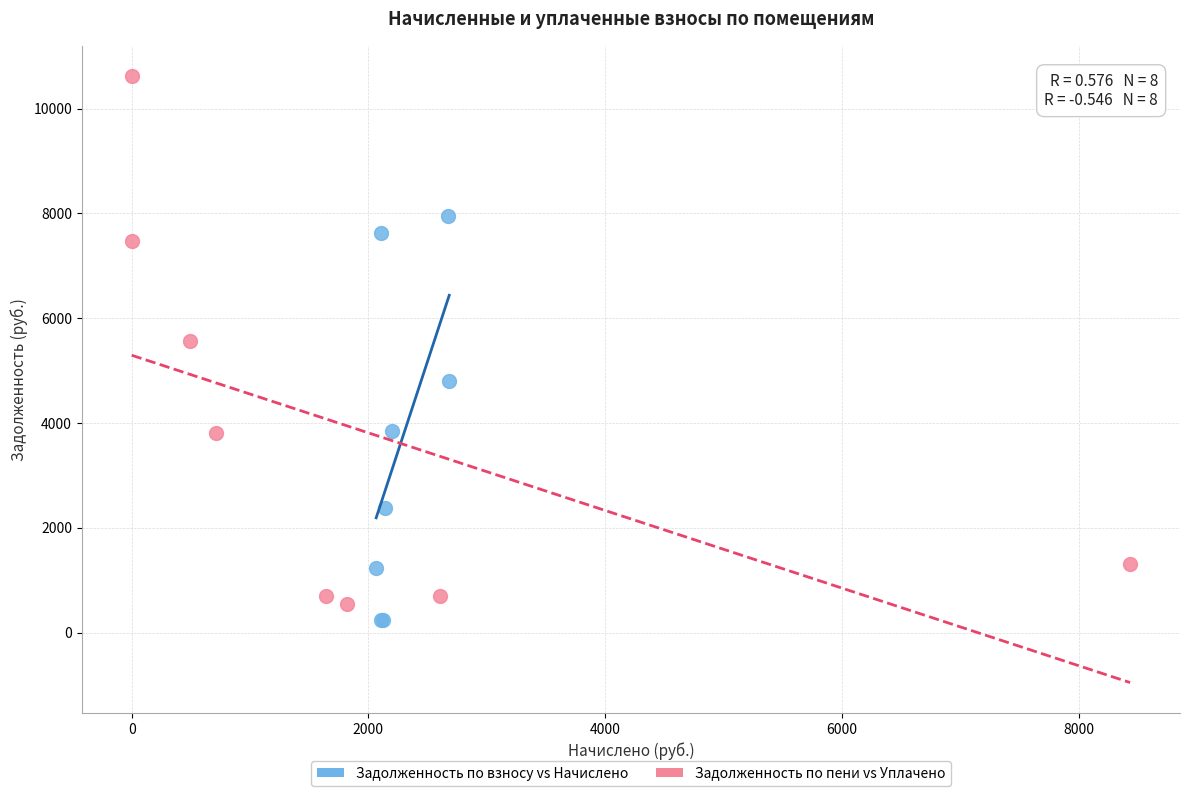

What are all the series names shown in the legend?

Задолженность по взносу vs Начислено, Задолженность по пени vs Уплачено